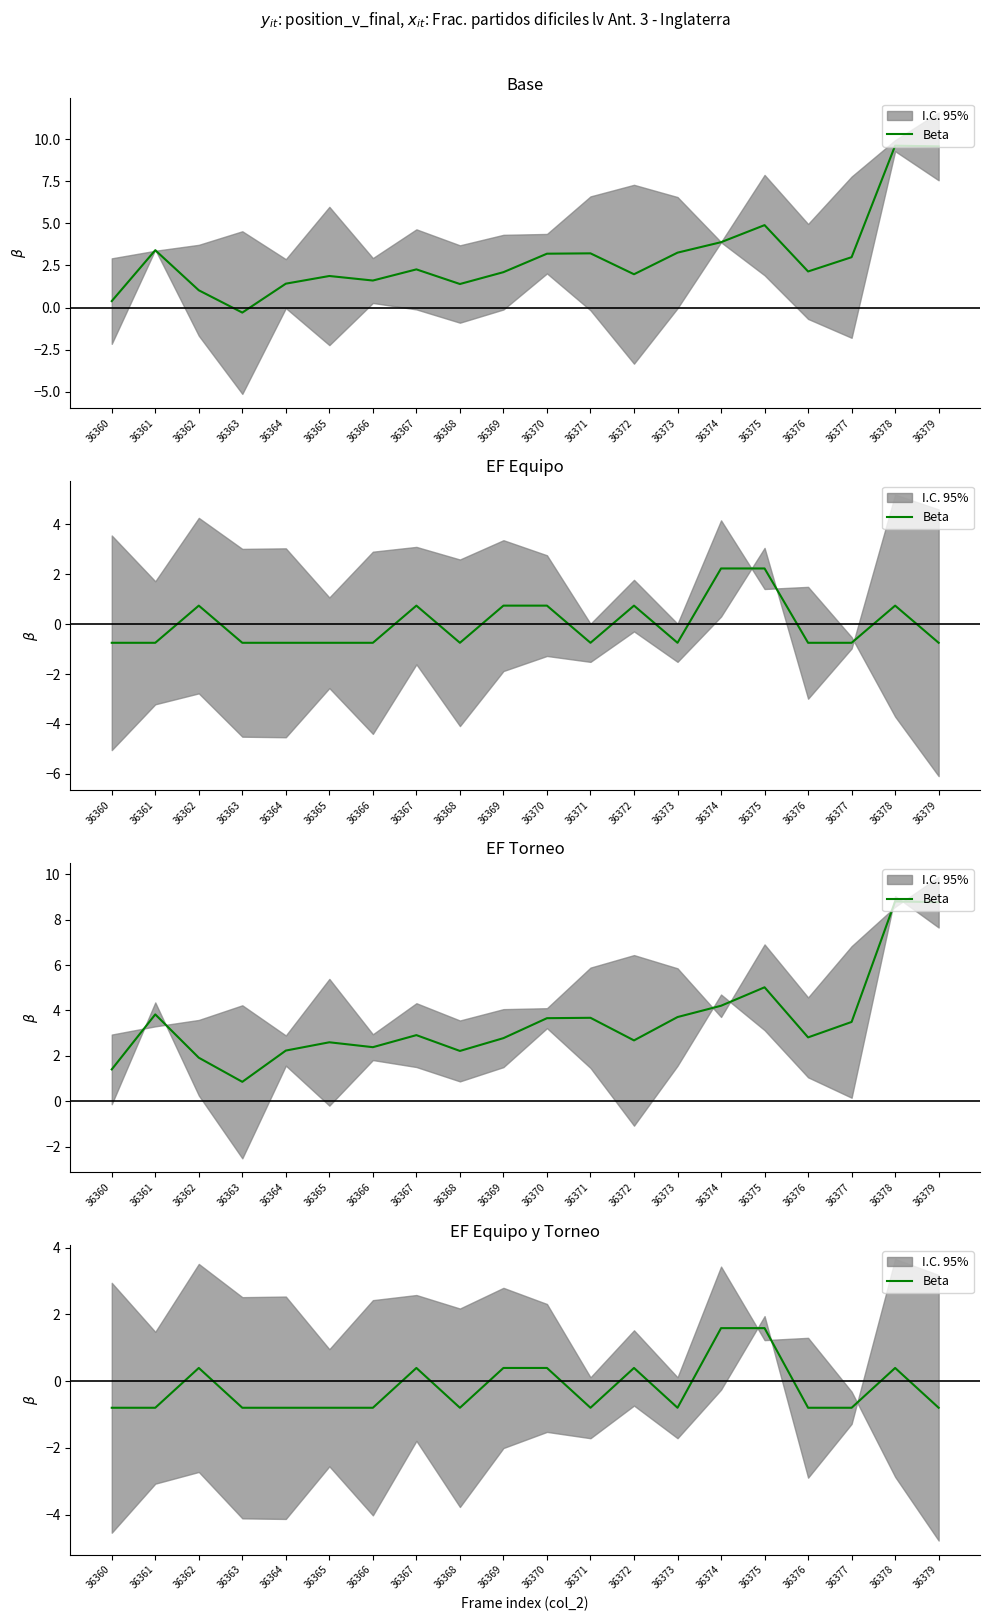

Is it true that the value at 36362 is 0.5?

False